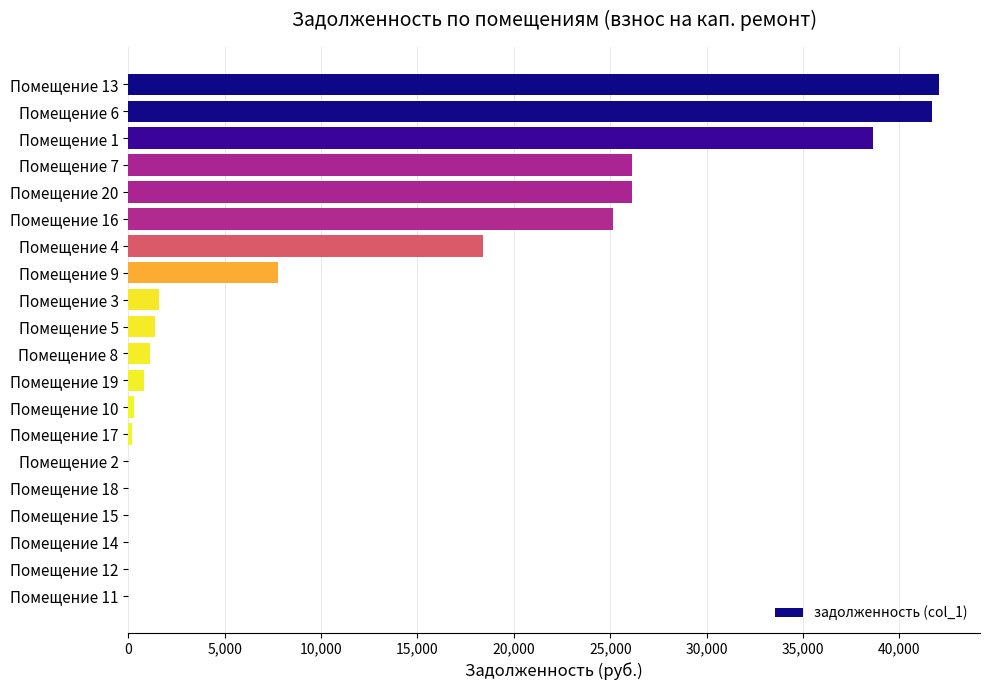

What is the change in value from Помещение 3 to Помещение 11?

-1597.2